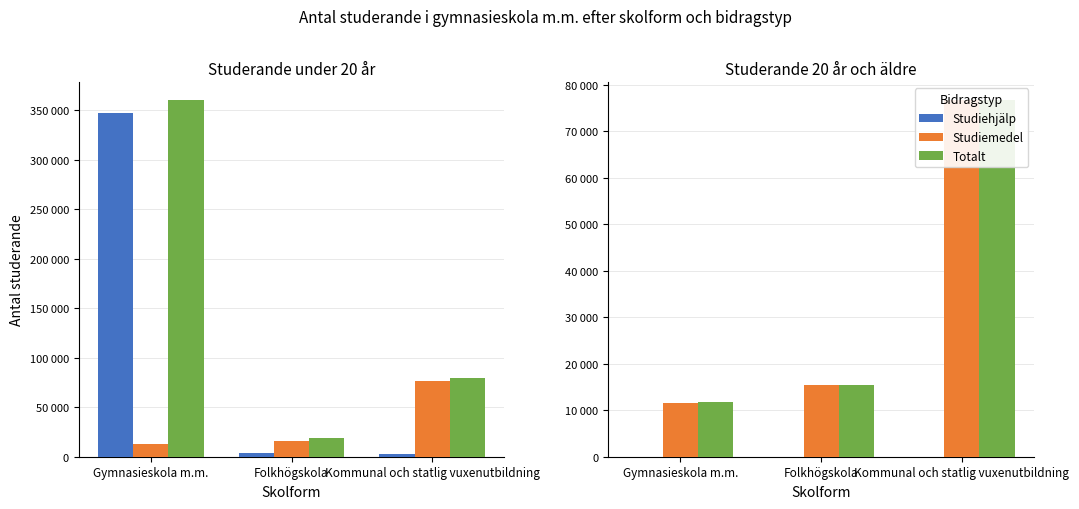

What value does the Totalt series have at Gymnasieskola m.m.?

11670